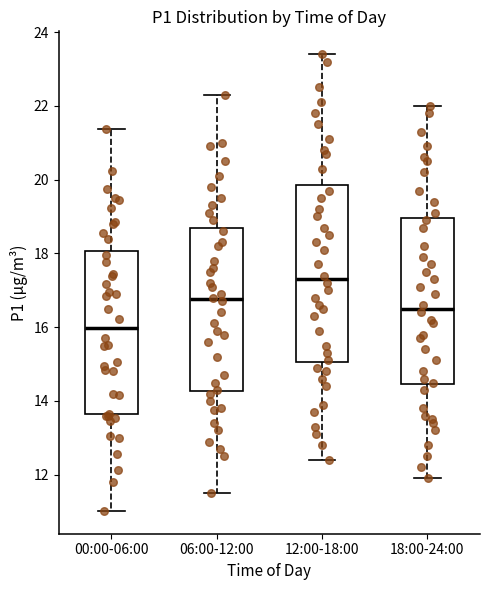

Which box has the lowest median line?

00:00-06:00